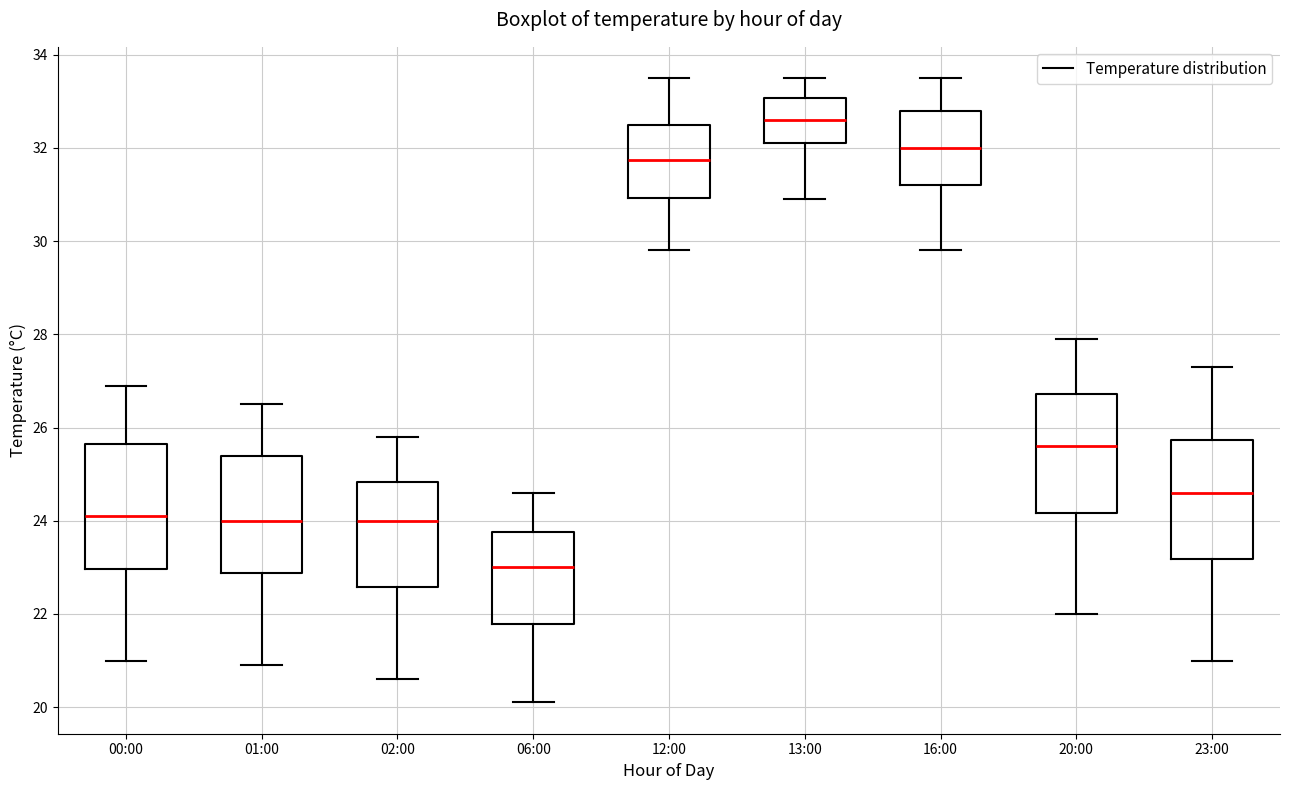

Where does the median line of the box for 20:00 sit on the y-axis? The values are not printed on the chart, so give them approximately, as read against the axis.

25.6